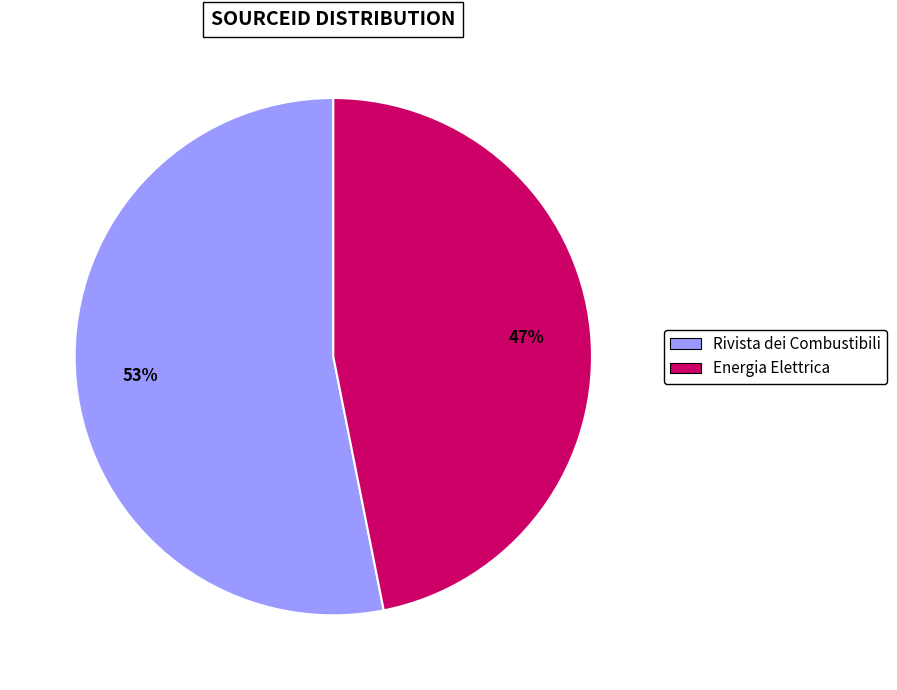

Is the sum of Energia Elettrica and Rivista dei Combustibili greater than half?

Yes